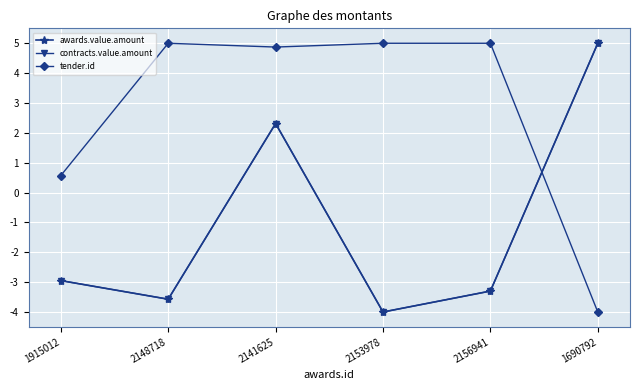

How many times do tender.id and contracts.value.amount cross each other?

1